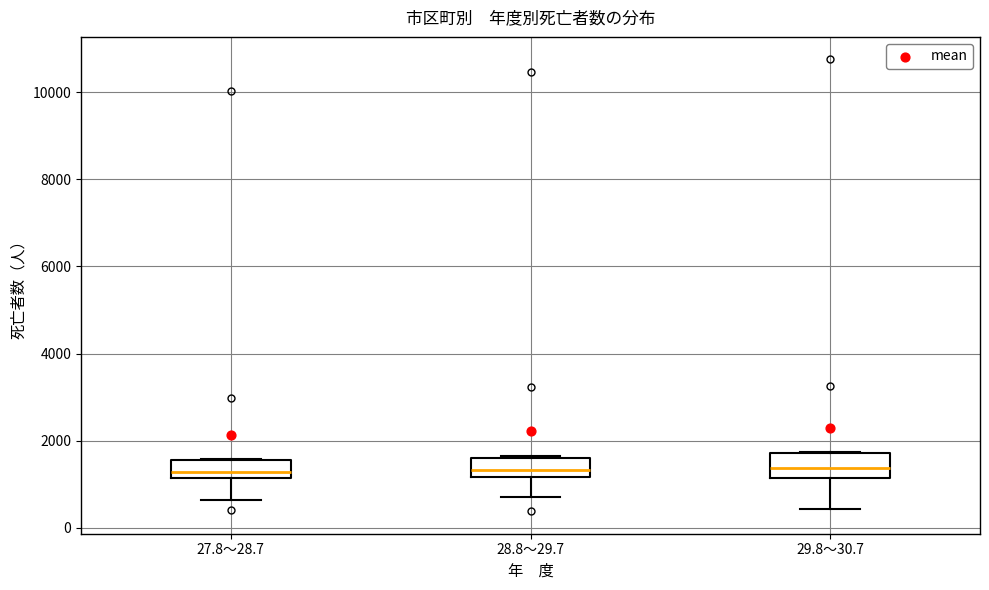

Reading left to right, transcribe this box plot: for each box, give where its median line is, the range the box spans, and where its two whiskers end, as read against the y-axis. The values are not printed on the chart, so give them approximately, as read against the axis.

27.8～28.7: median 1200 (just above the box's lower edge), box 1200 to 1600, whiskers 600 to 1600
28.8～29.7: median 1400, box 1200 to 1600, whiskers 800 to 1600
29.8～30.7: median 1400, box 1200 to 1800, whiskers 400 to 1800